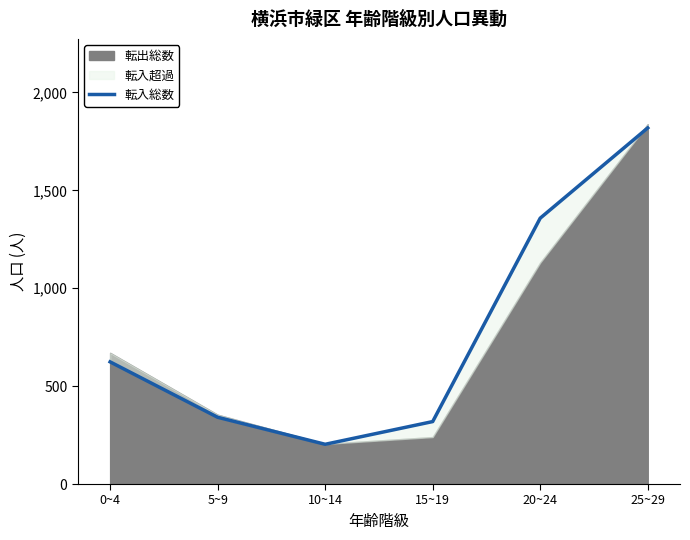

Rank the categories by value from lowest to highest.

10~14, 15~19, 5~9, 0~4, 20~24, 25~29